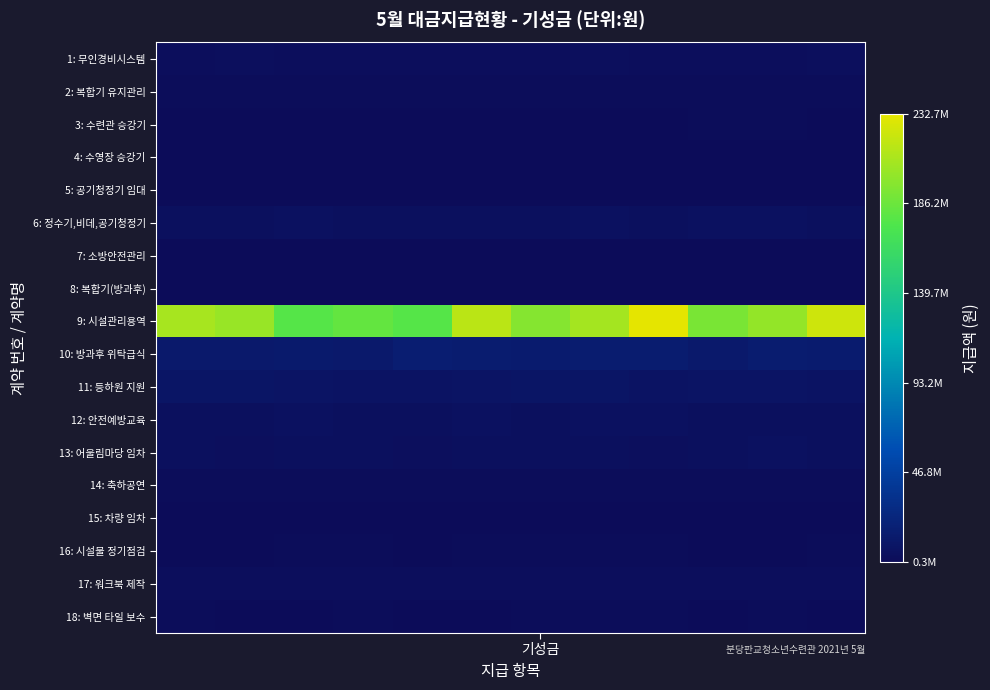

Which series has the largest total across all categories?

9: 시설관리용역